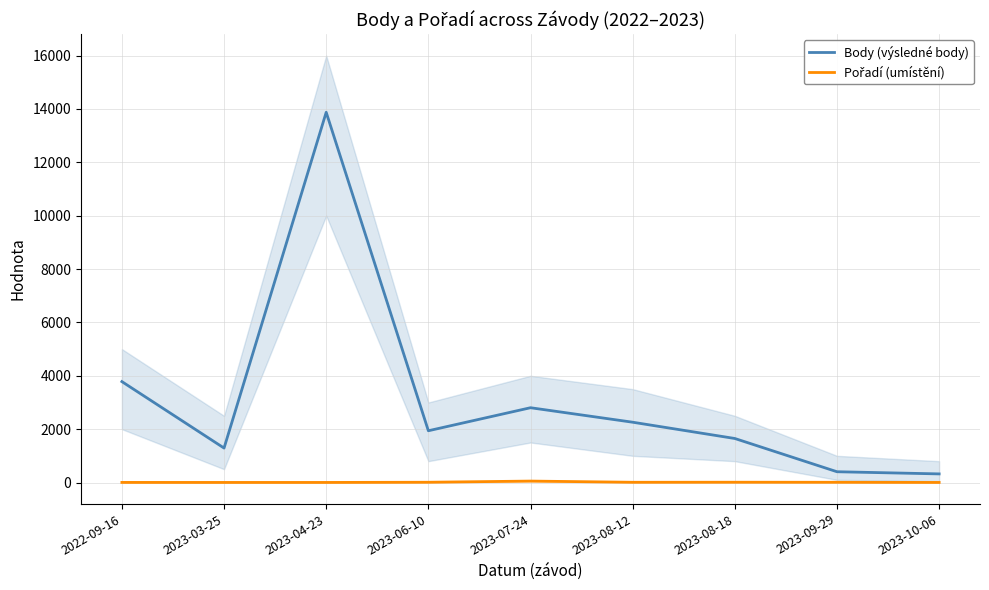

Is the value of Pořadí (umístění) at 2023-04-23 greater than the value of Body (výsledné body) at 2023-04-23?

No